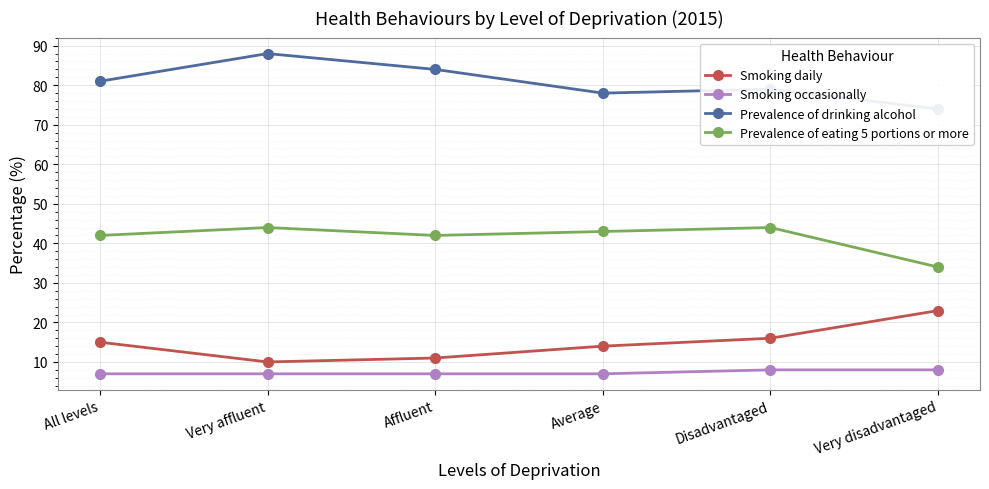

How many values in the Smoking occasionally series exceed 7?

2